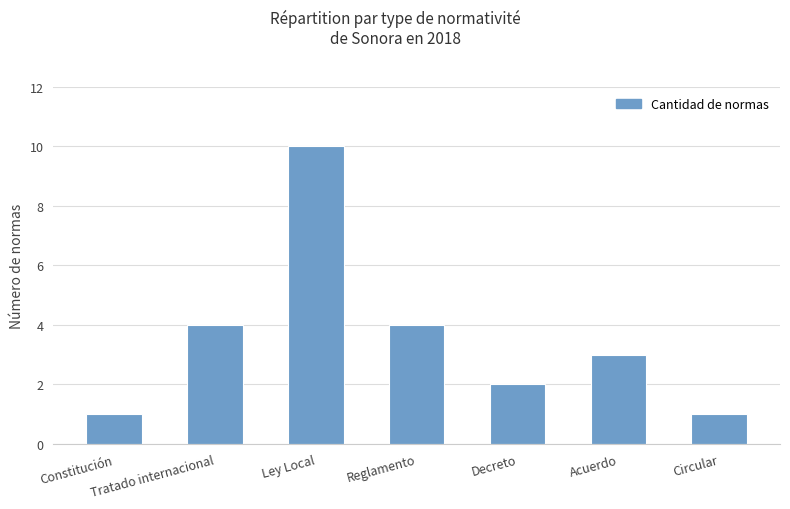

Reading left to right, list all the values displayed in this chart.

Constitución=1	Tratado internacional=4	Ley Local=10	Reglamento=4	Decreto=2	Acuerdo=3	Circular=1